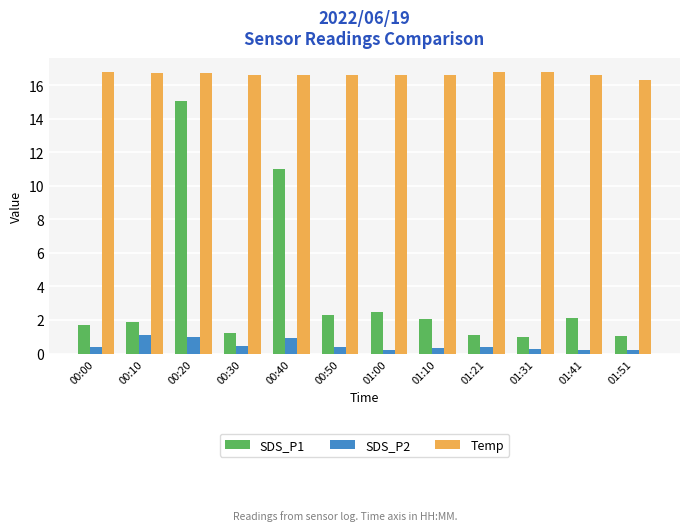

What are all the series names shown in the legend?

SDS_P1, SDS_P2, Temp